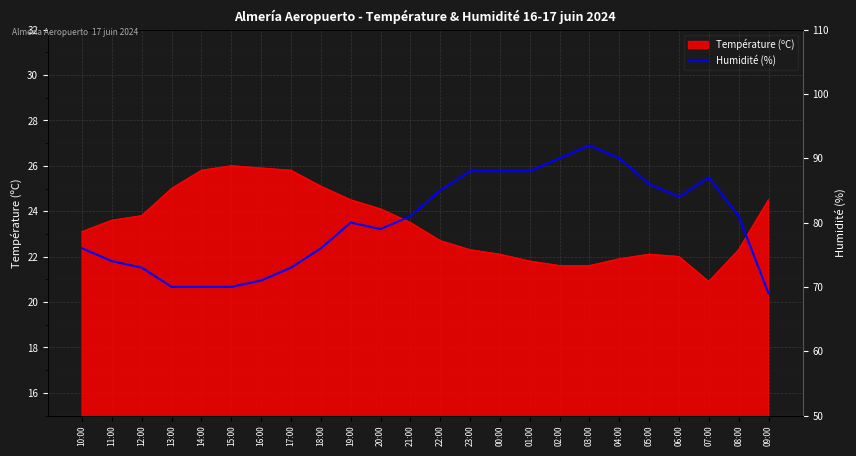

Which label corresponds to the smallest value in the chart?

09:00